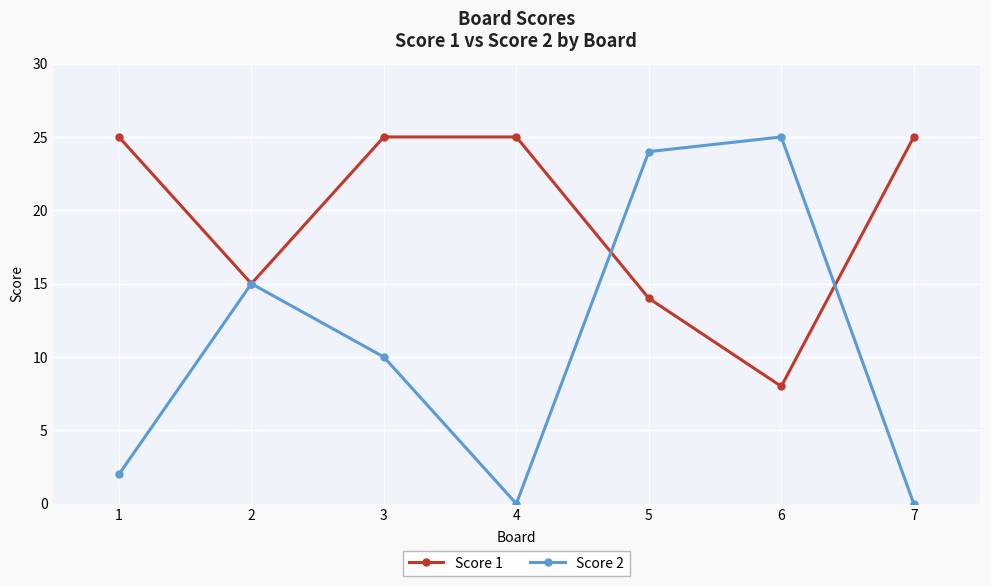

Where is the first local minimum for Score 1?

2